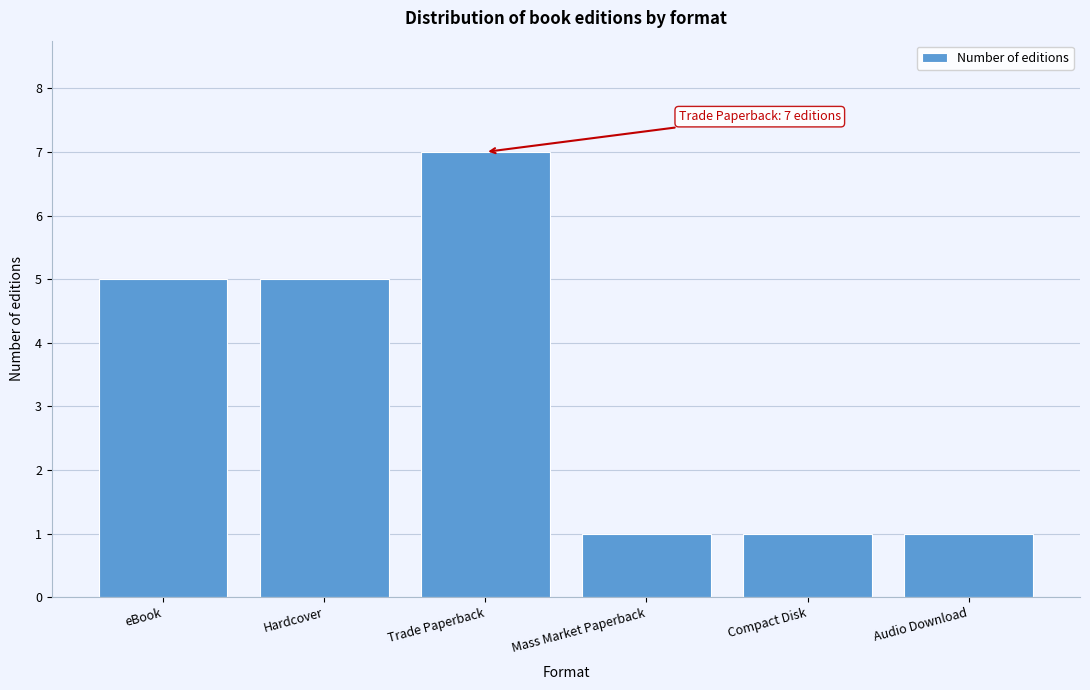

Reading left to right, what are all the values shown in this chart?

5	5	7	1	1	1